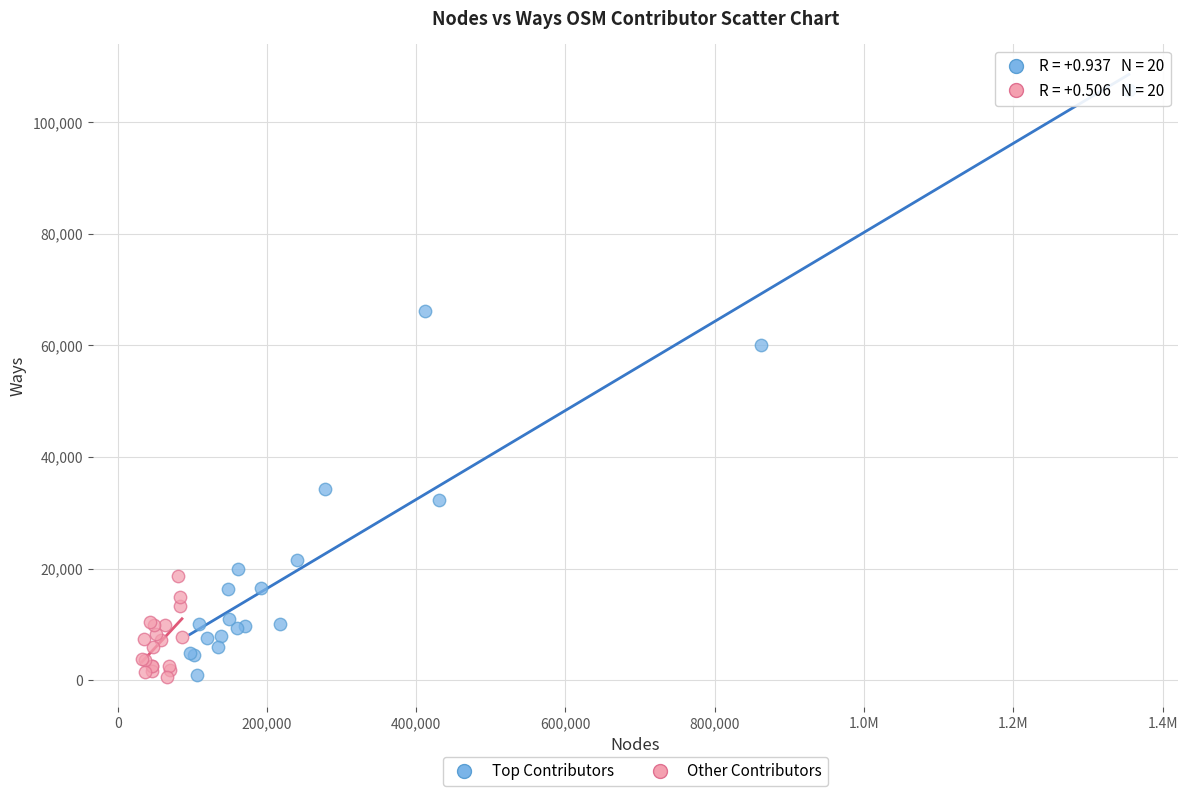

Which series contains the highest Y value?

Top Contributors